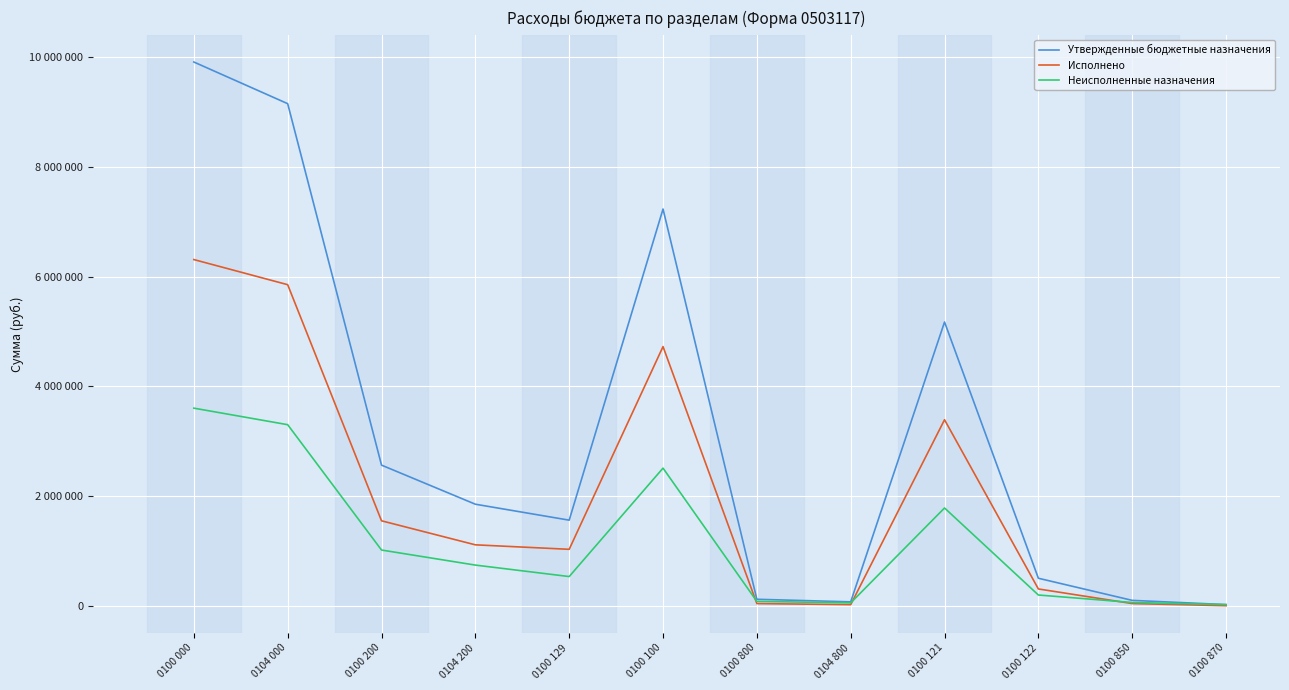

In Утвержденные бюджетные назначения, how many points are higher than both neighbors (excluding endpoints)?

2